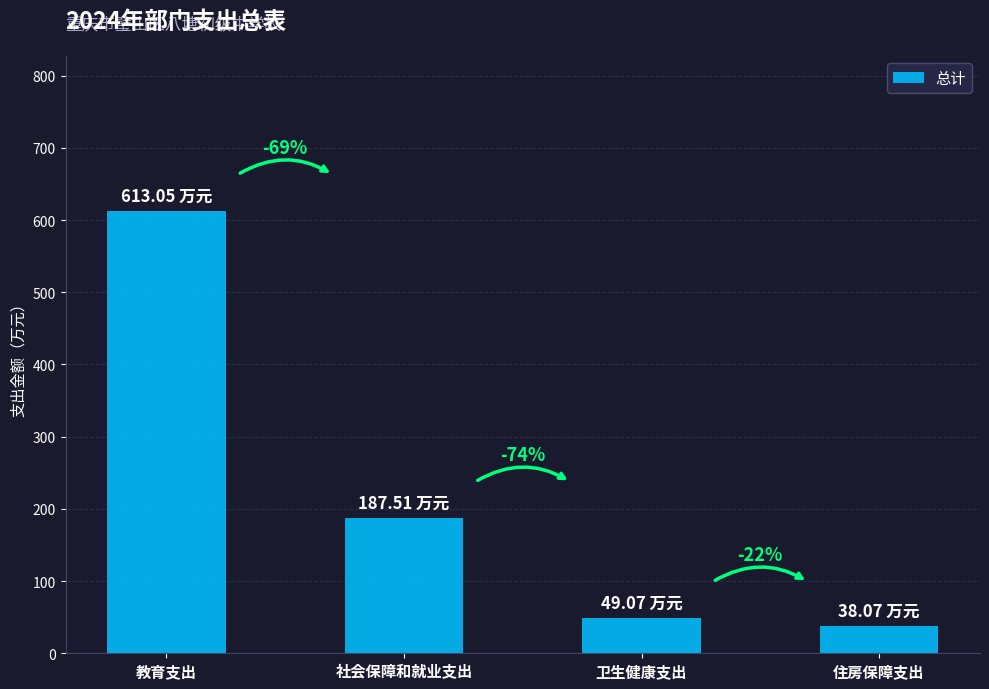

What is the smallest value displayed?

38.1